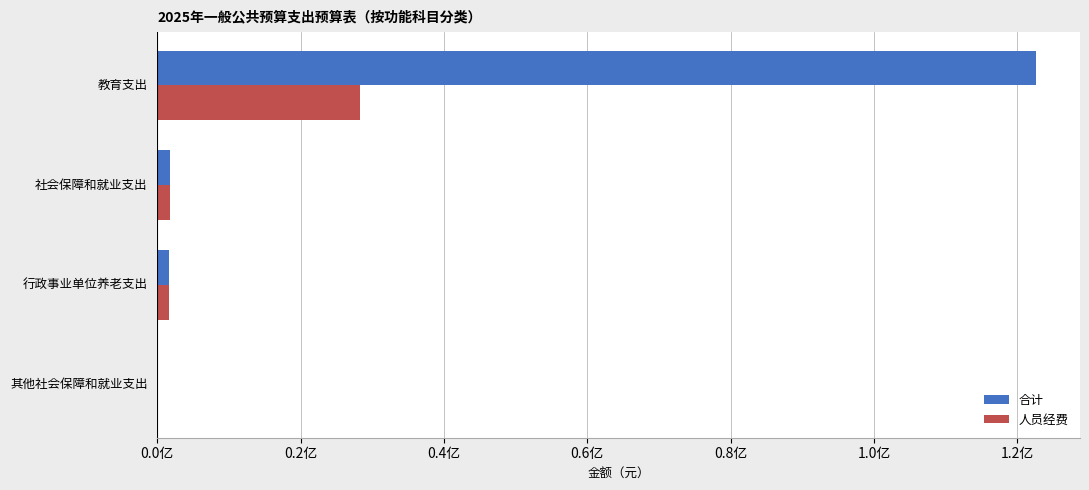

What are all the series names shown in the legend?

合计, 人员经费